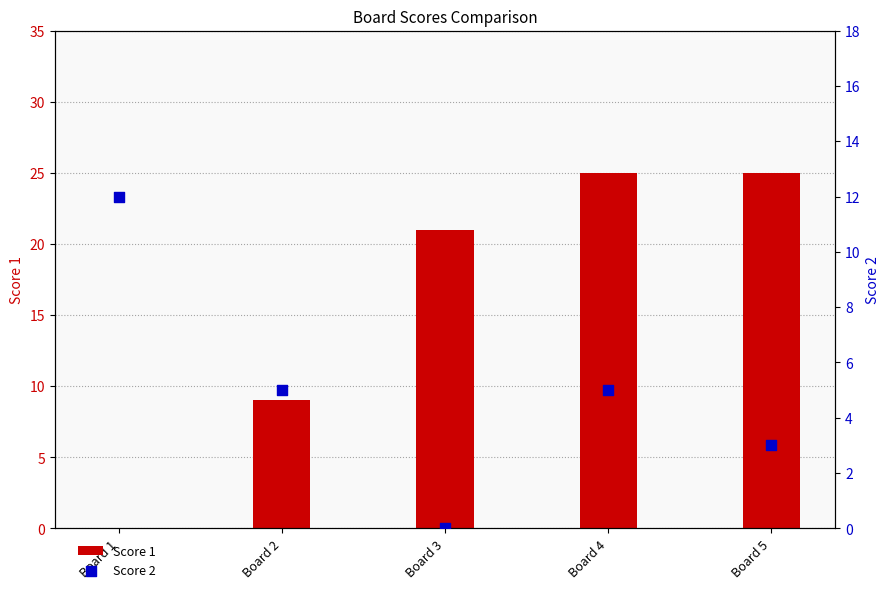

Which series has the largest total across all categories?

Score 1